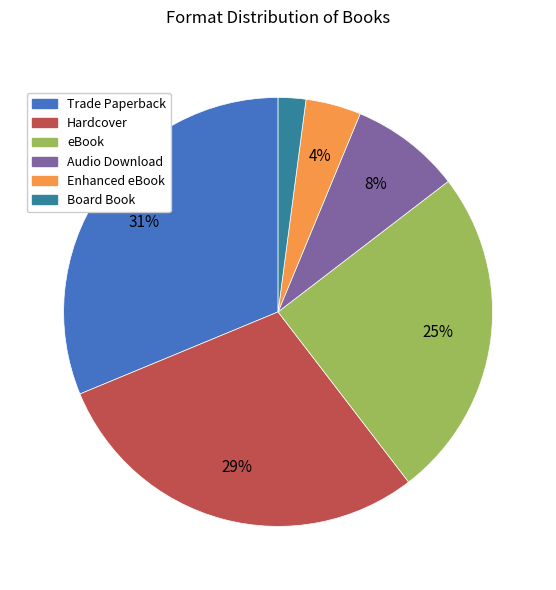

Rank the categories by value from lowest to highest.

Board Book, Enhanced eBook, Audio Download, eBook, Hardcover, Trade Paperback